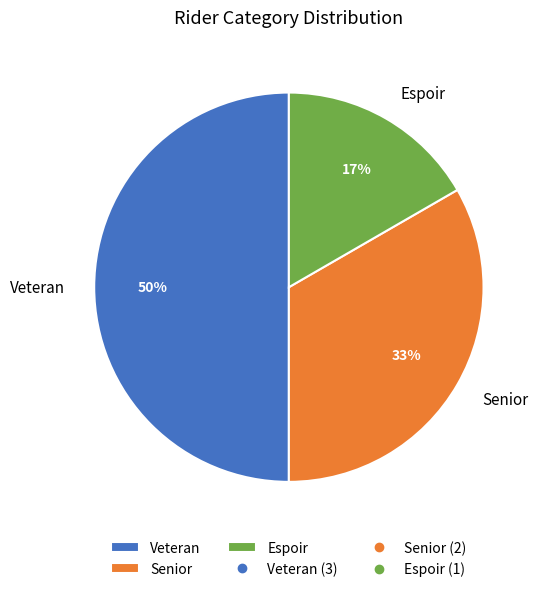

Does Senior represent more than half of the total?

No